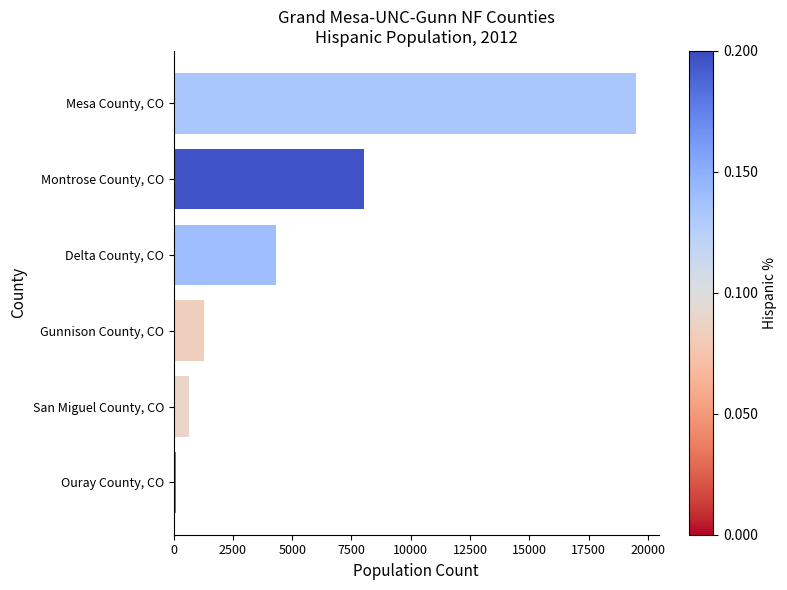

Does the chart contain stacked bars?

No